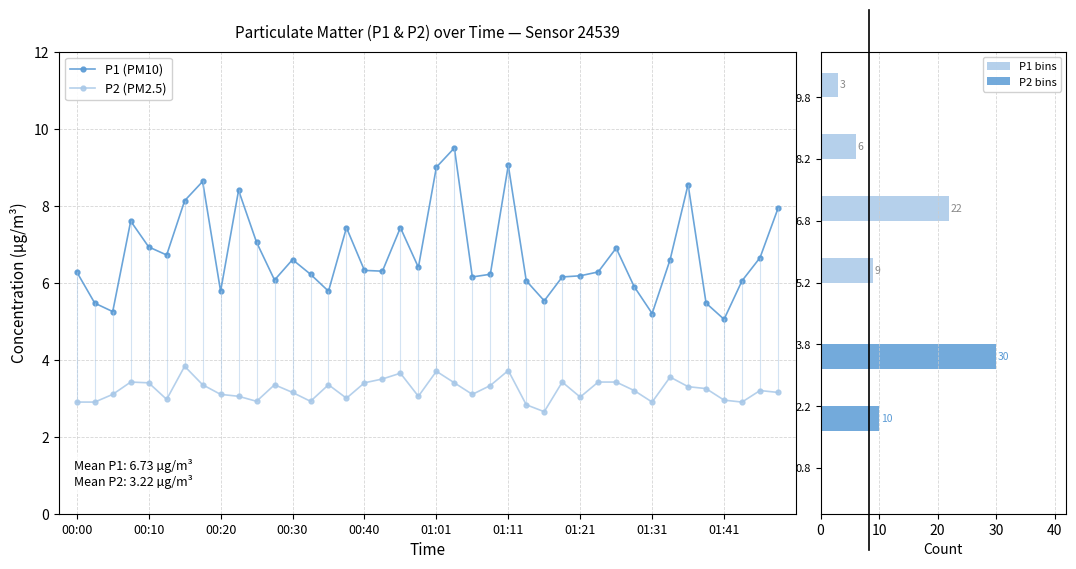

What is the difference between the maximum and minimum values in the P1 series?

4.5